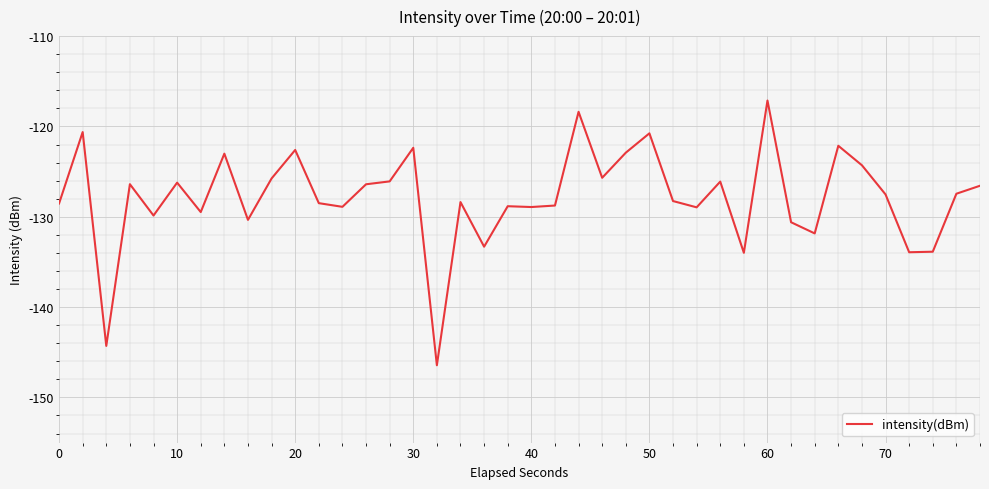

What is the smallest value displayed?

-146.4